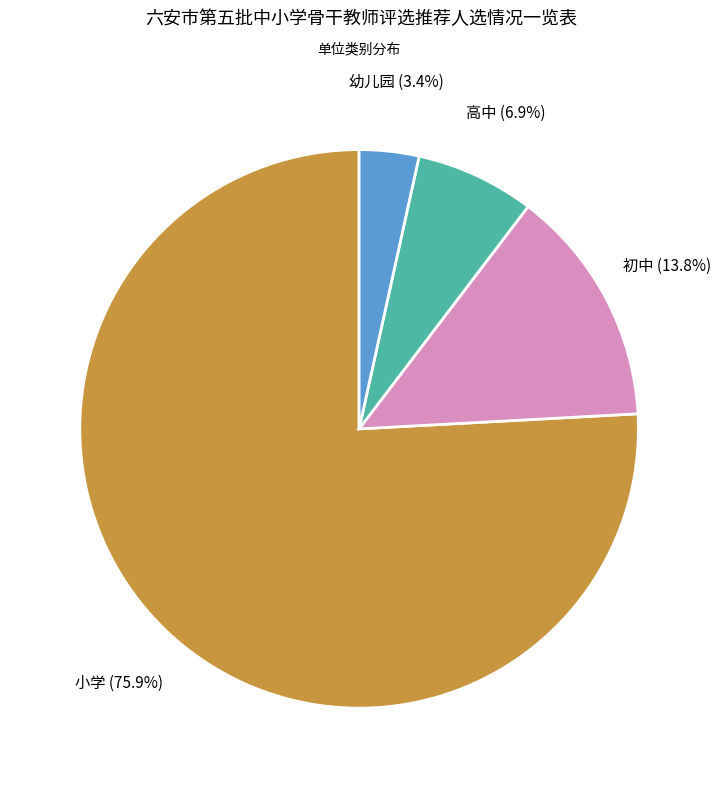

Which has a higher value, 高中 or 初中?

初中